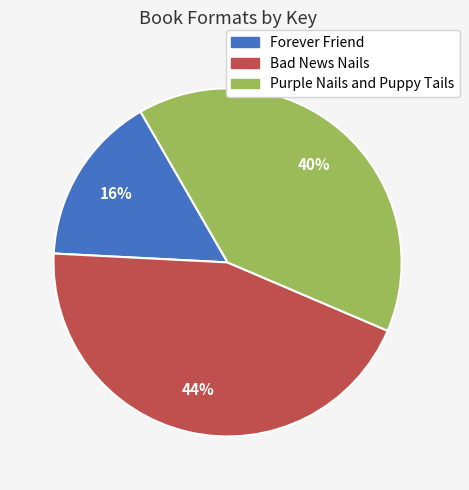

To the nearest percent, what portion does Bad News Nails represent?

44%